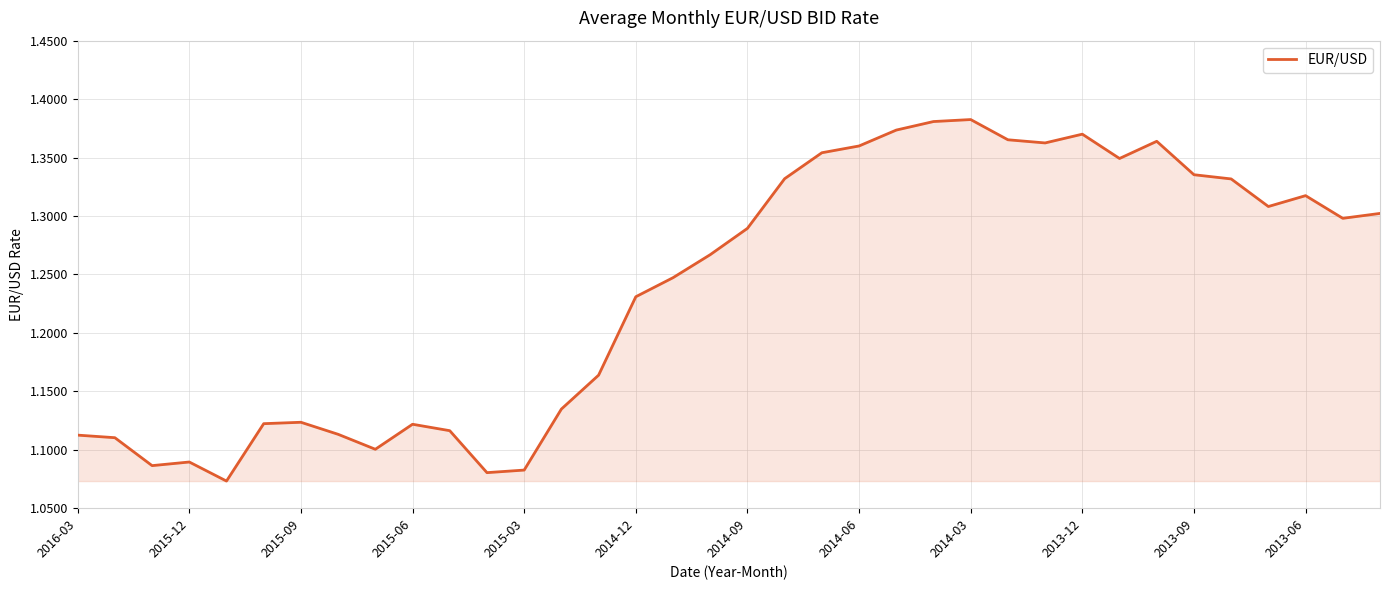

What is the difference between the maximum and minimum values?

0.3